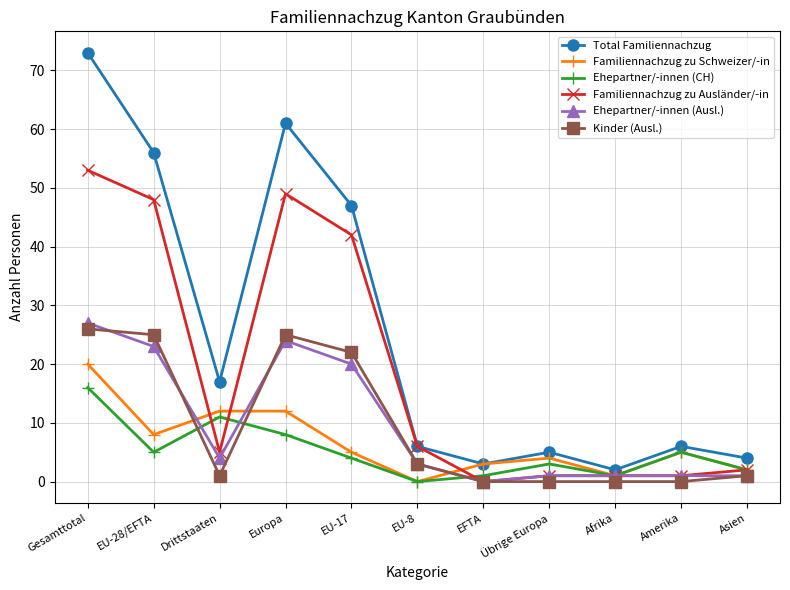

What is the label of the 3rd point from the left?

Drittstaaten